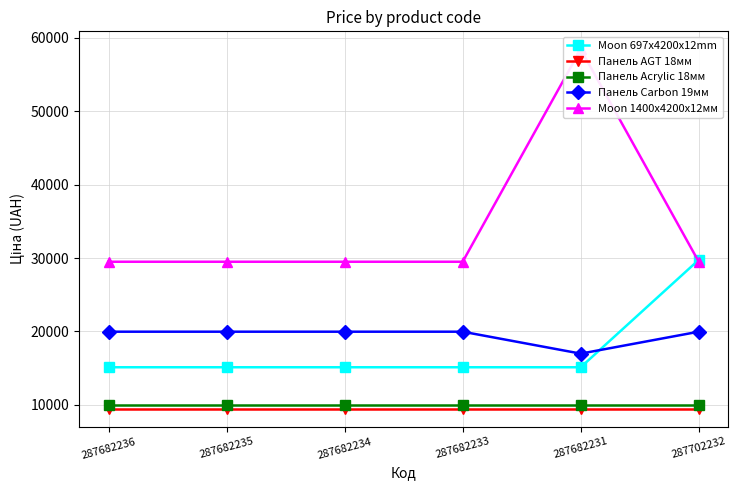

Which category has the lowest value in the Панель Carbon 19мм series?

287682231